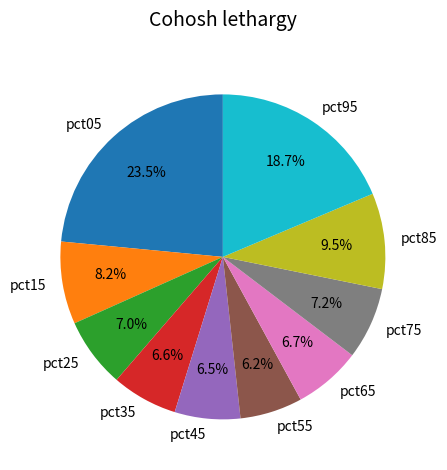

How many slices are in this pie chart?

10